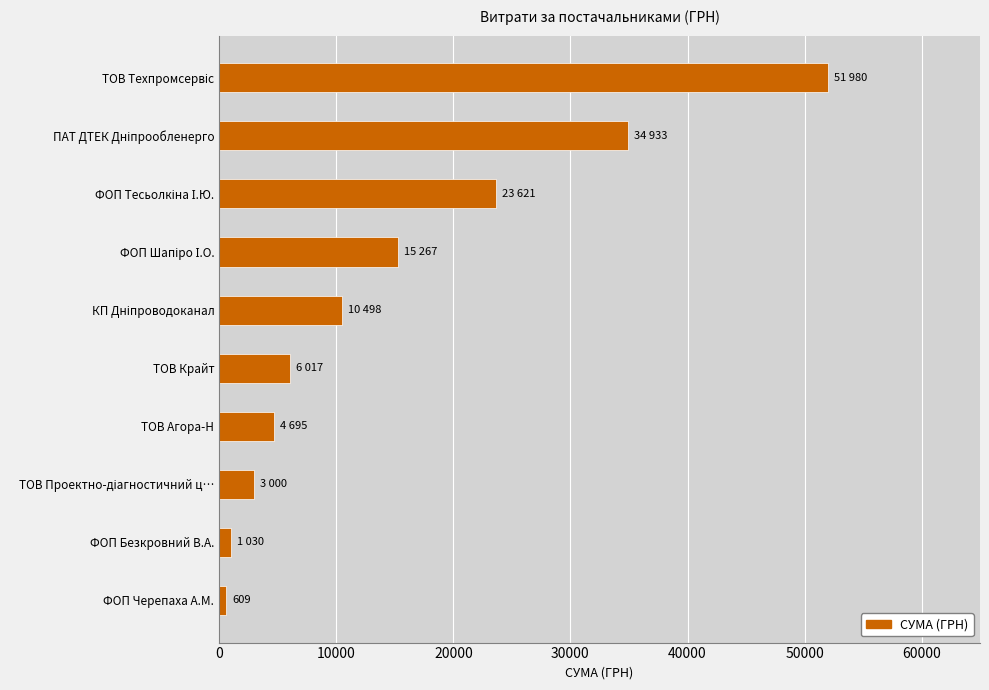

What is the greatest value displayed?

51980.0